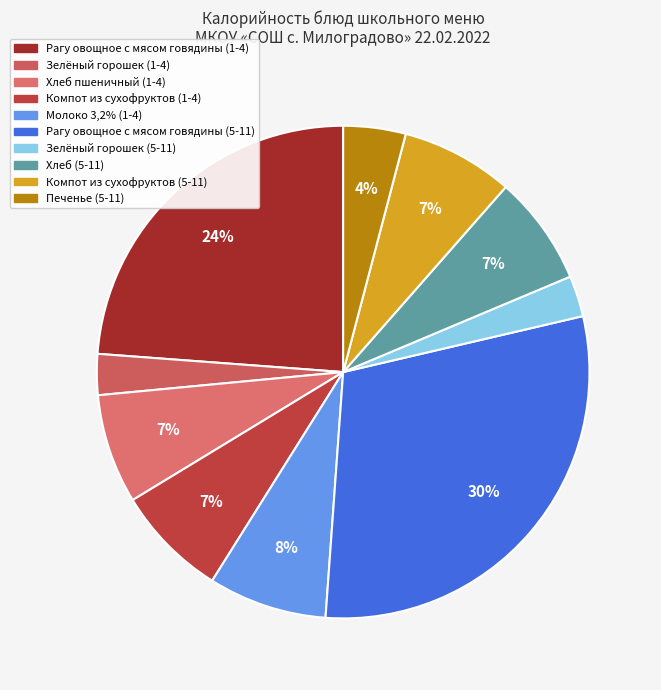

Which has a higher value, Зелёный горошек (1-4) or Компот из сухофруктов (5-11)?

Компот из сухофруктов (5-11)